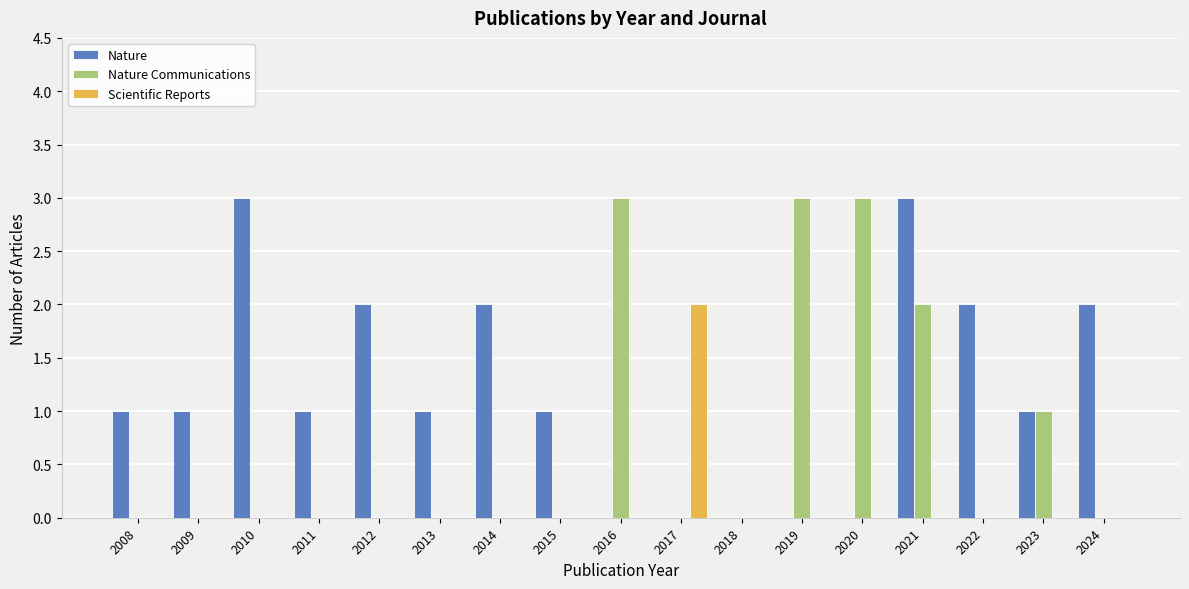

What is the maximum value for Nature?

3